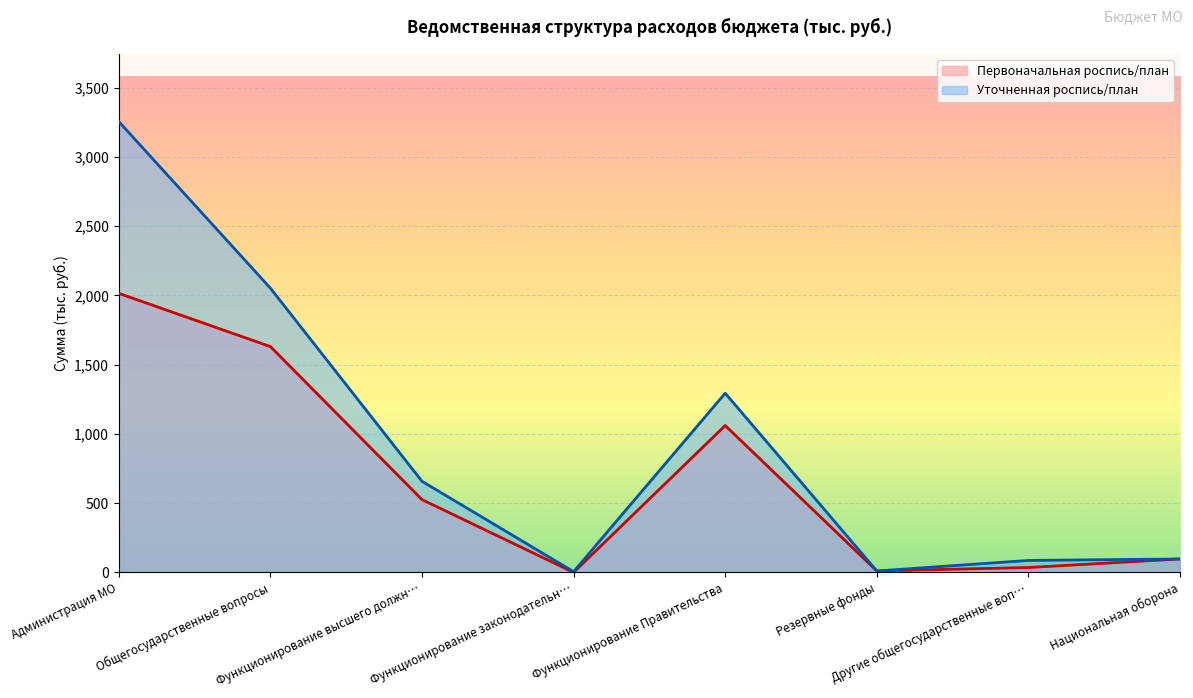

What are all the series names shown in the legend?

Первоначальная роспись/план, Уточненная роспись/план